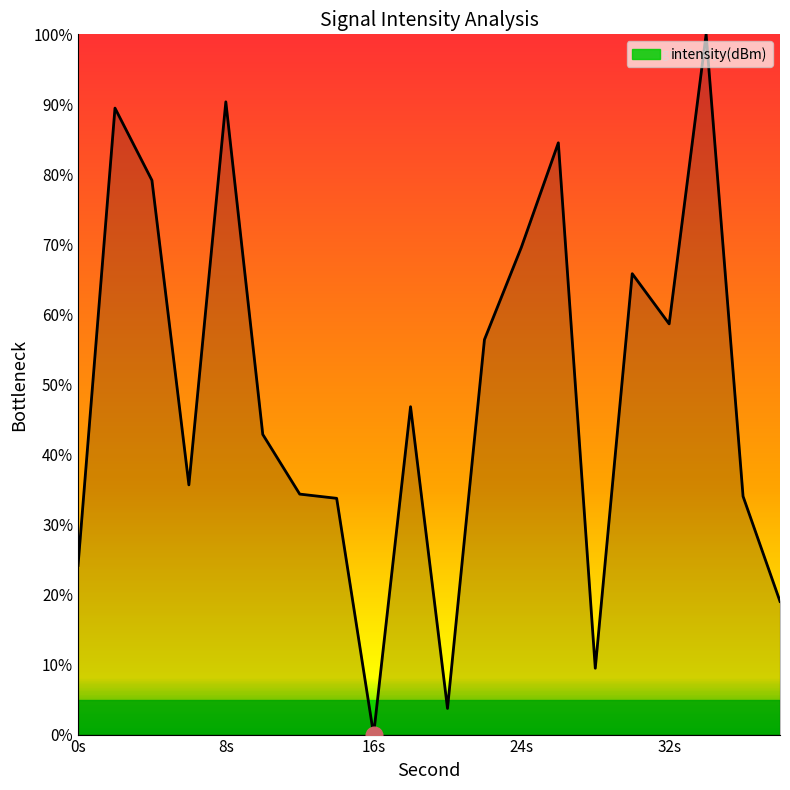

What is the difference between the maximum and minimum values?

100.0